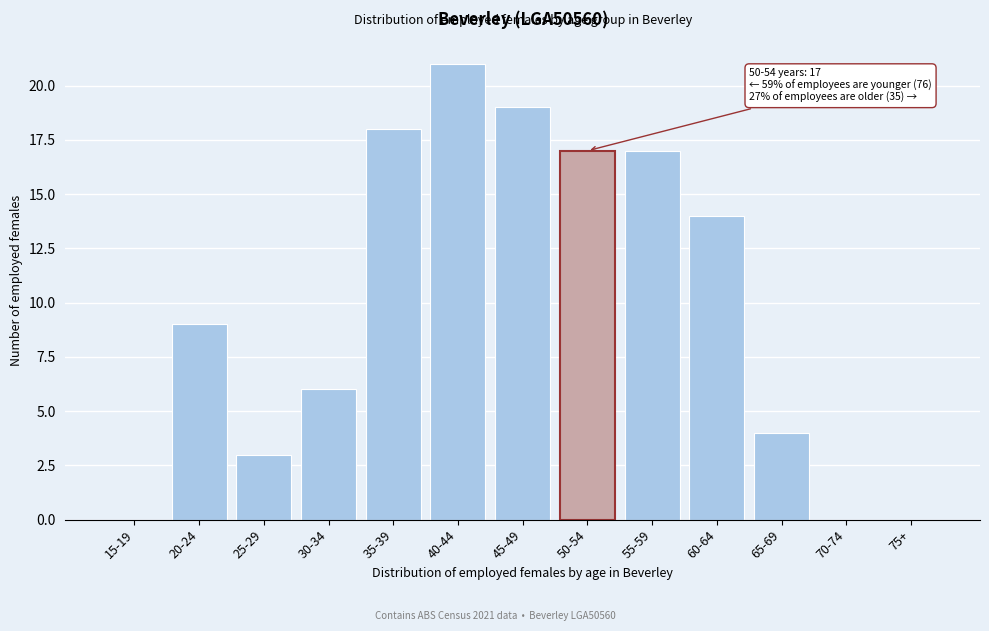

Reading right to left, extract all data points from this chart.

75+=0	70-74=0	65-69=4	60-64=14	55-59=17	50-54=17	45-49=19	40-44=21	35-39=18	30-34=6	25-29=3	20-24=9	15-19=0